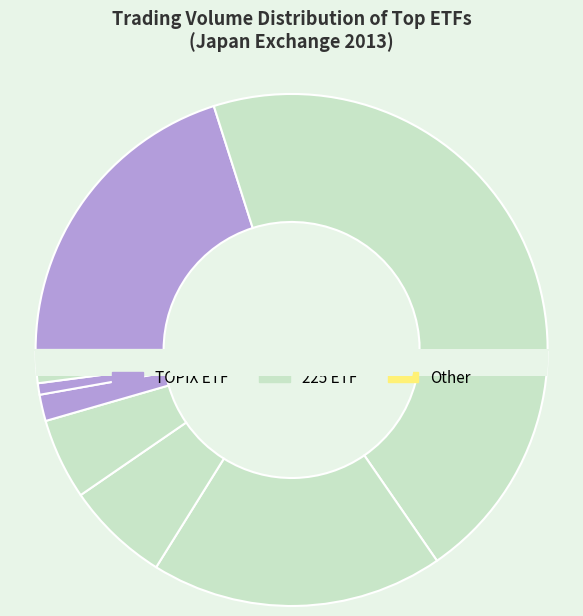

Is there any slice that represents more than half of the pie?

No